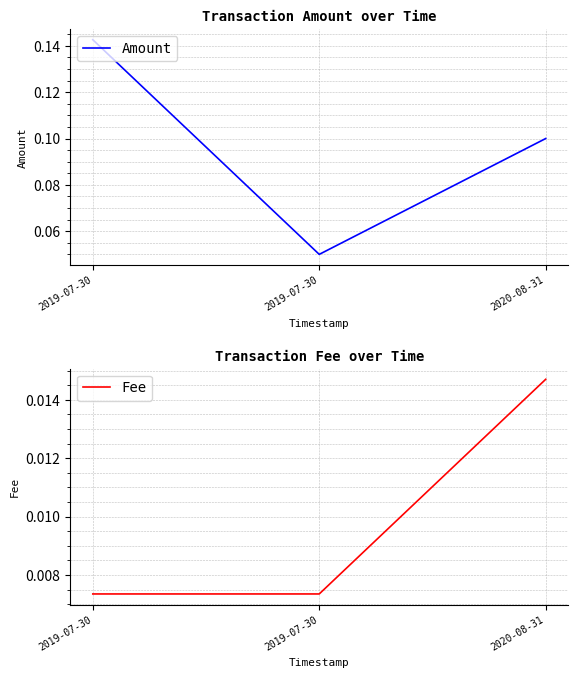

Rank the categories by Amount value from highest to lowest.

2019-07-30, 2020-08-31, 2019-07-30